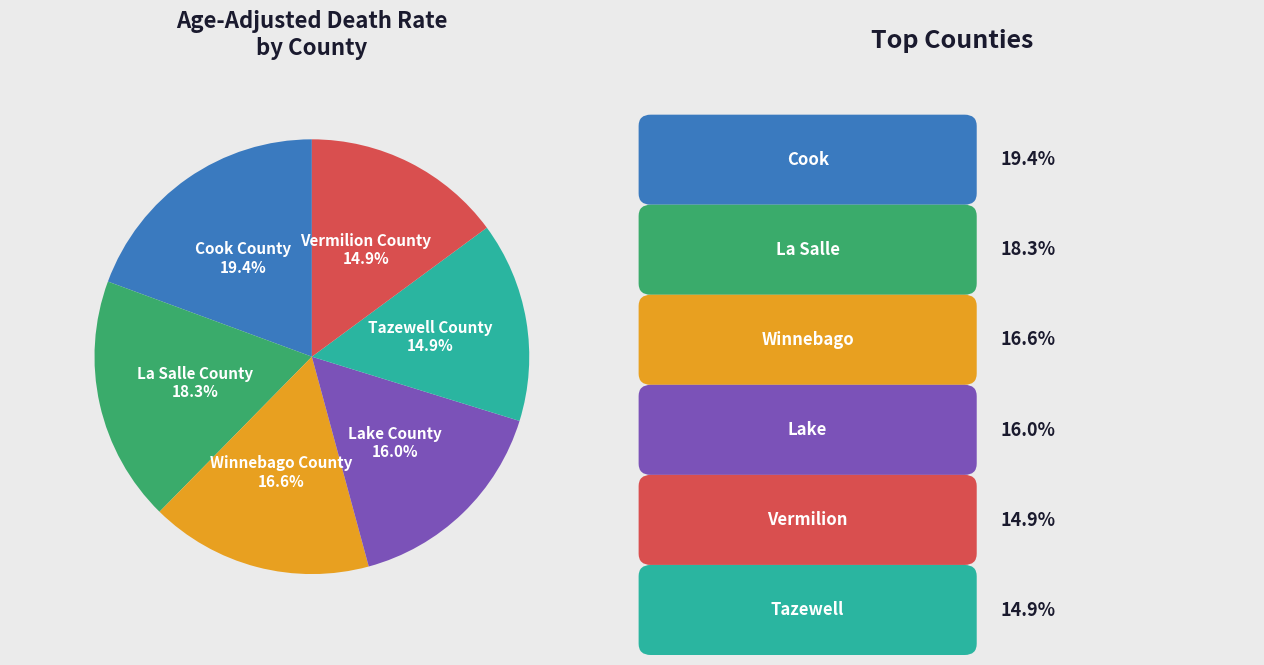

To the nearest percent, what is the combined percentage of Tazewell County and La Salle County?

33%